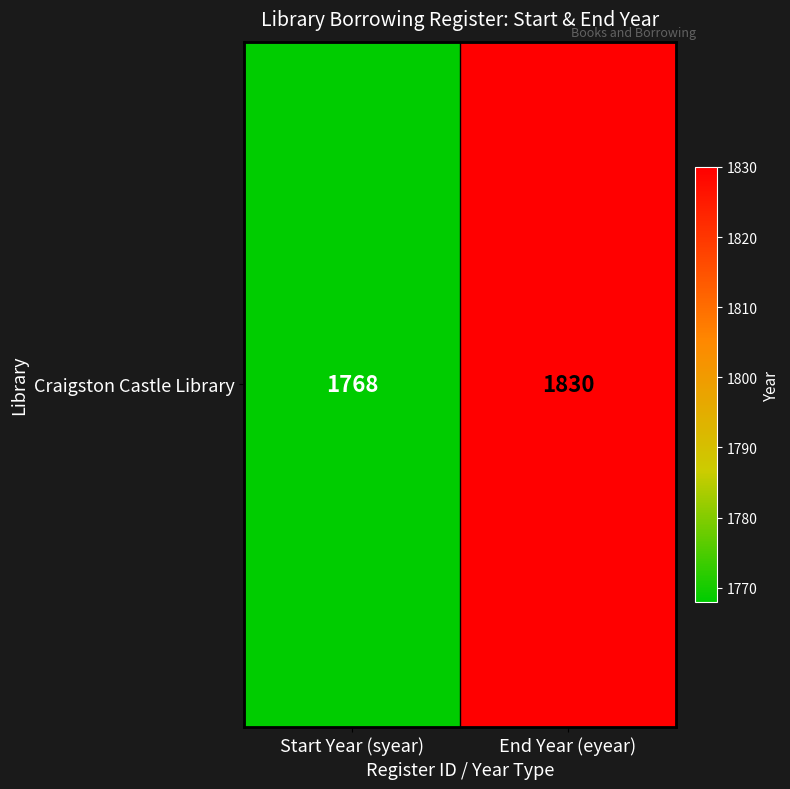

What is the difference between the values at End Year (eyear) and Start Year (syear)?

62